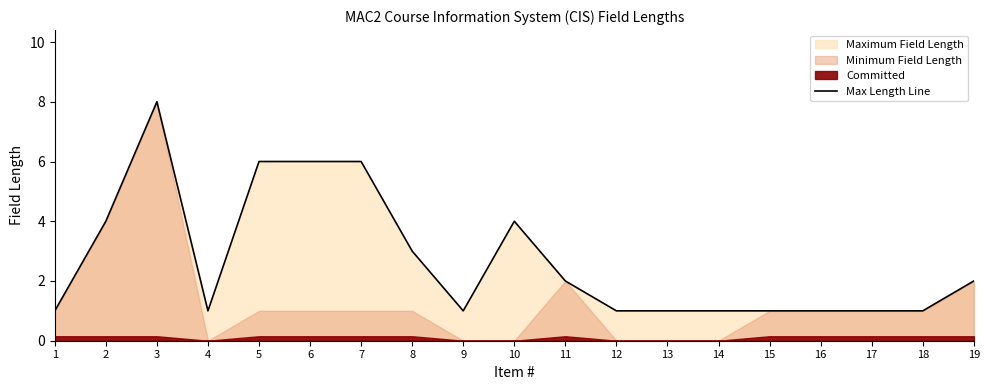

What is the approximate value at 15?

1